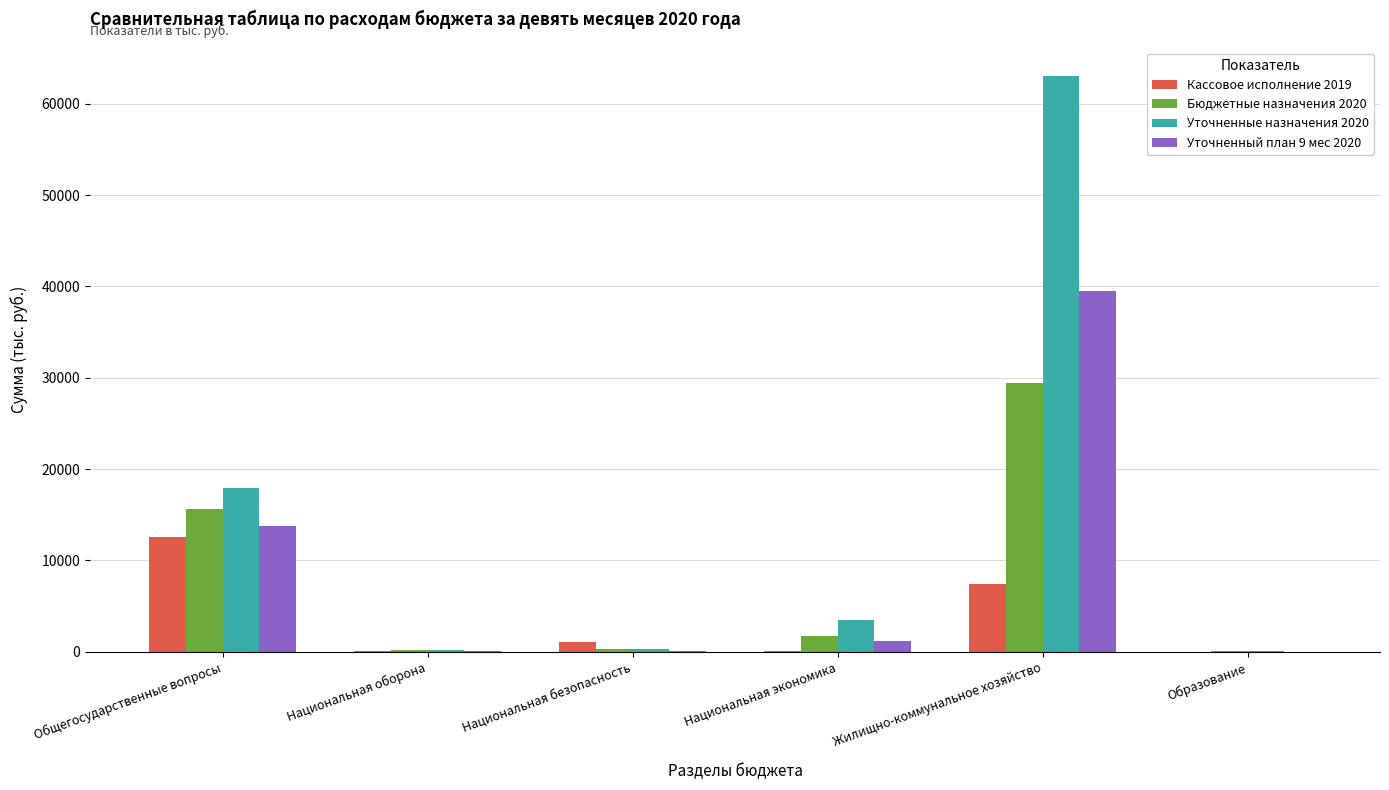

True or false: Уточненные назначения 2020 has a value of 17931.1 at Общегосударственные вопросы.

True